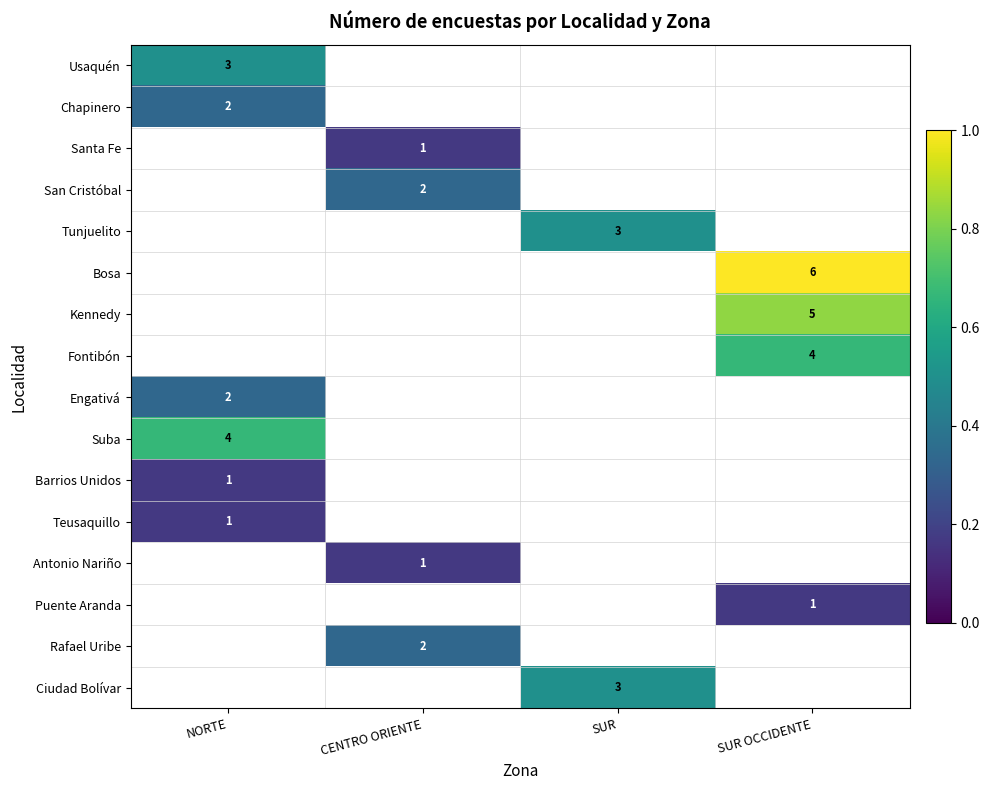

The value of San Cristóbal at CENTRO ORIENTE is 4. True or false?

False